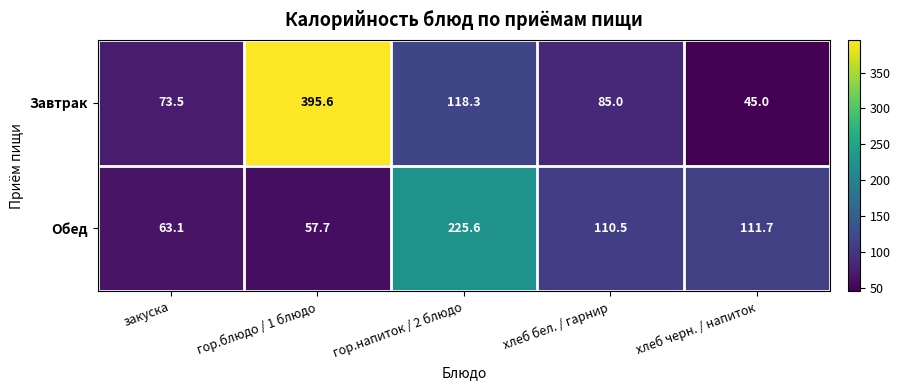

Is it true that Завтрак equals 28.4 at хлеб черн. / напиток?

False